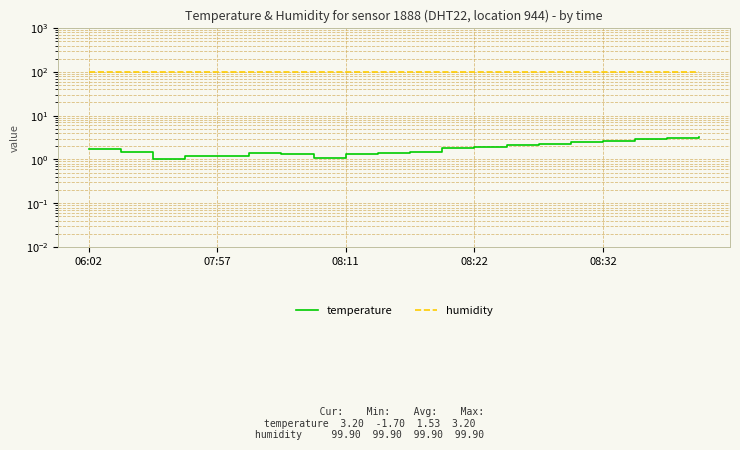

Which series has the largest range (max minus min)?

temperature